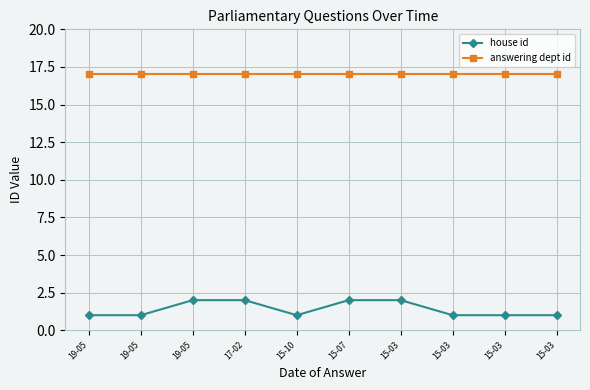

How many lines are shown in the chart?

2